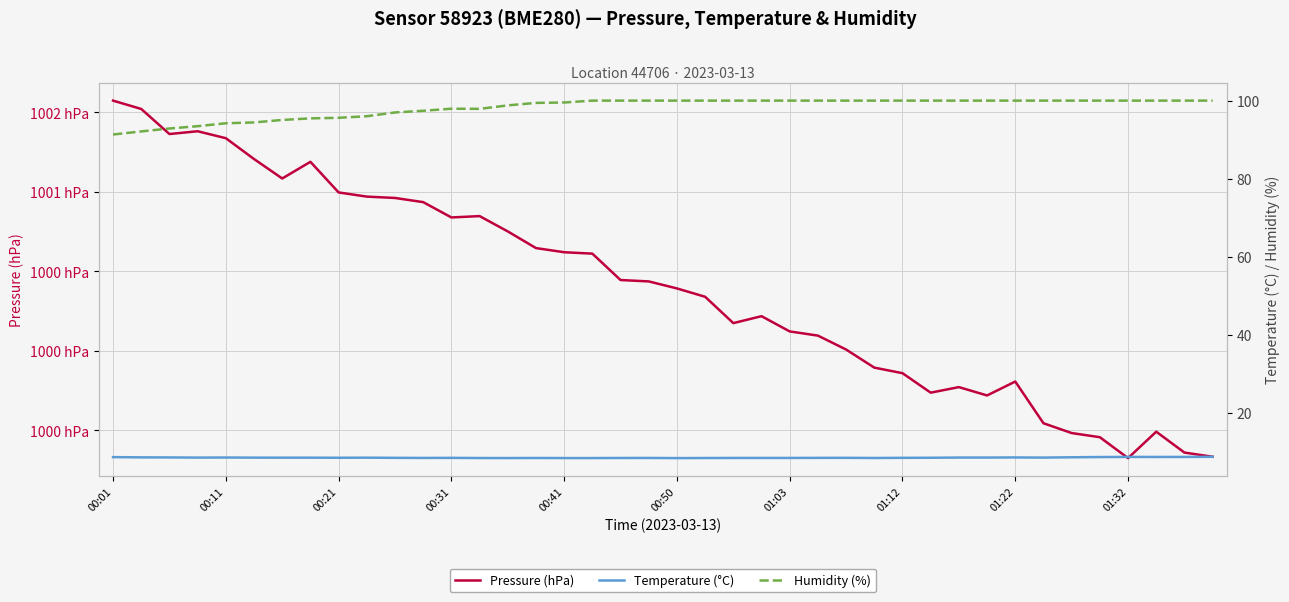

What is the difference between the maximum and minimum values in the Humidity (%) series?

8.7